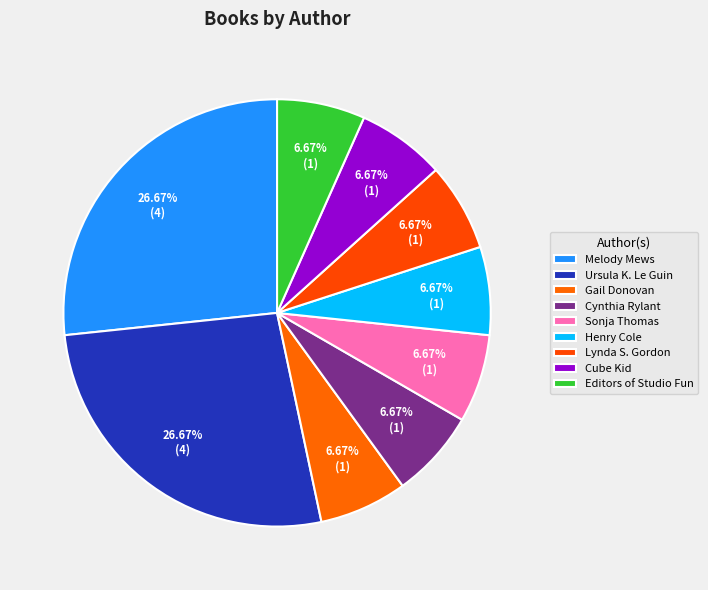

How many slices are in this pie chart?

9